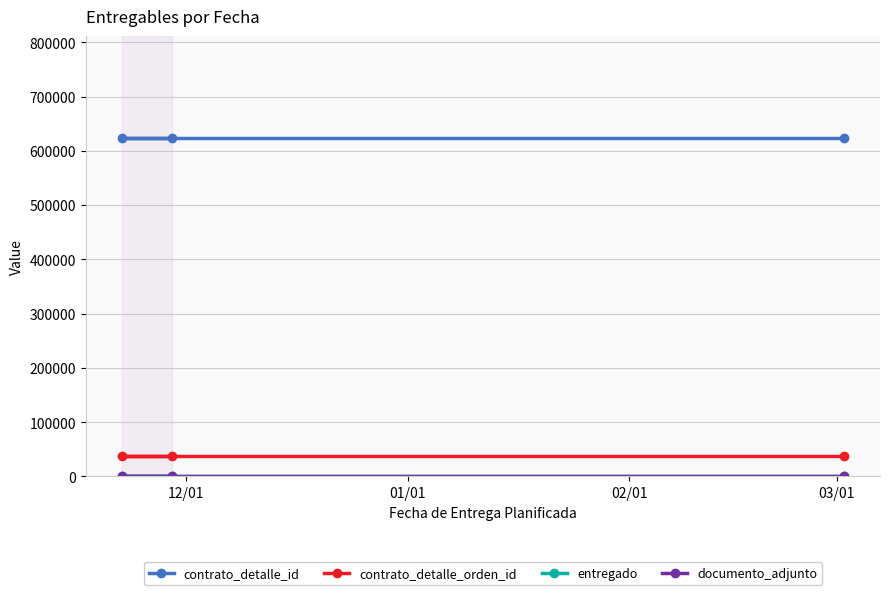

Does the chart have visible grid lines?

Yes